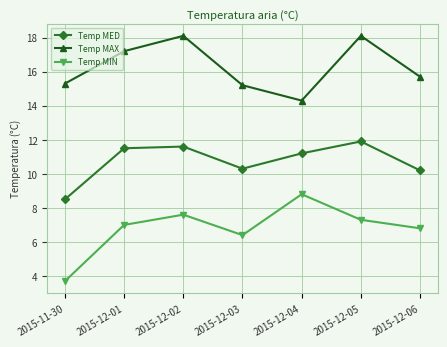

What position from the left is 2015-12-04?

5